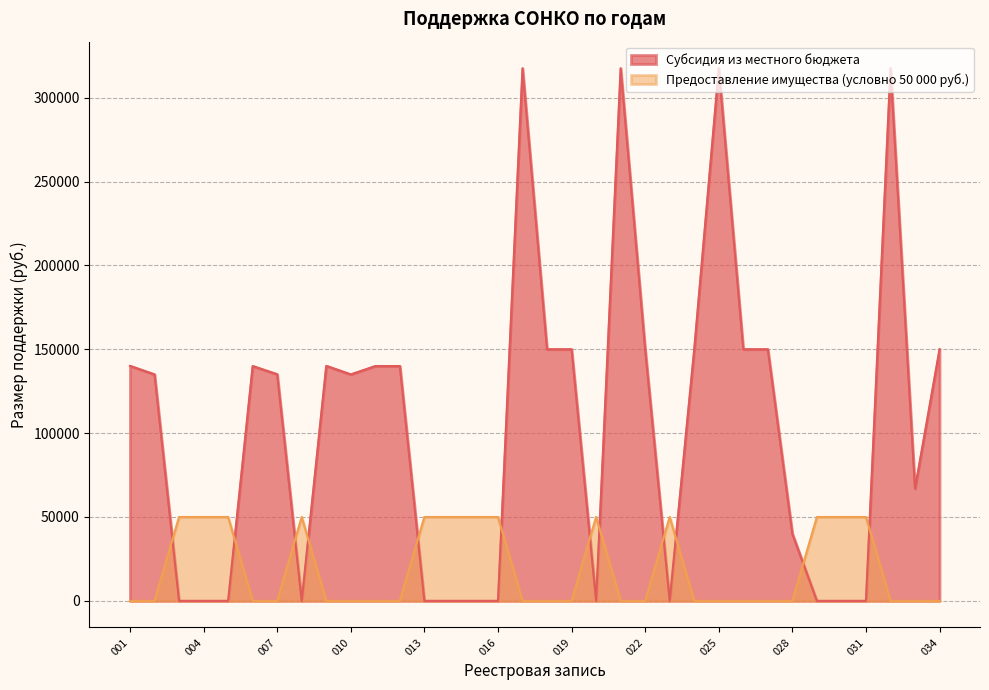

What is the sum of the Предоставление имущества values at 025 and 004?

50000